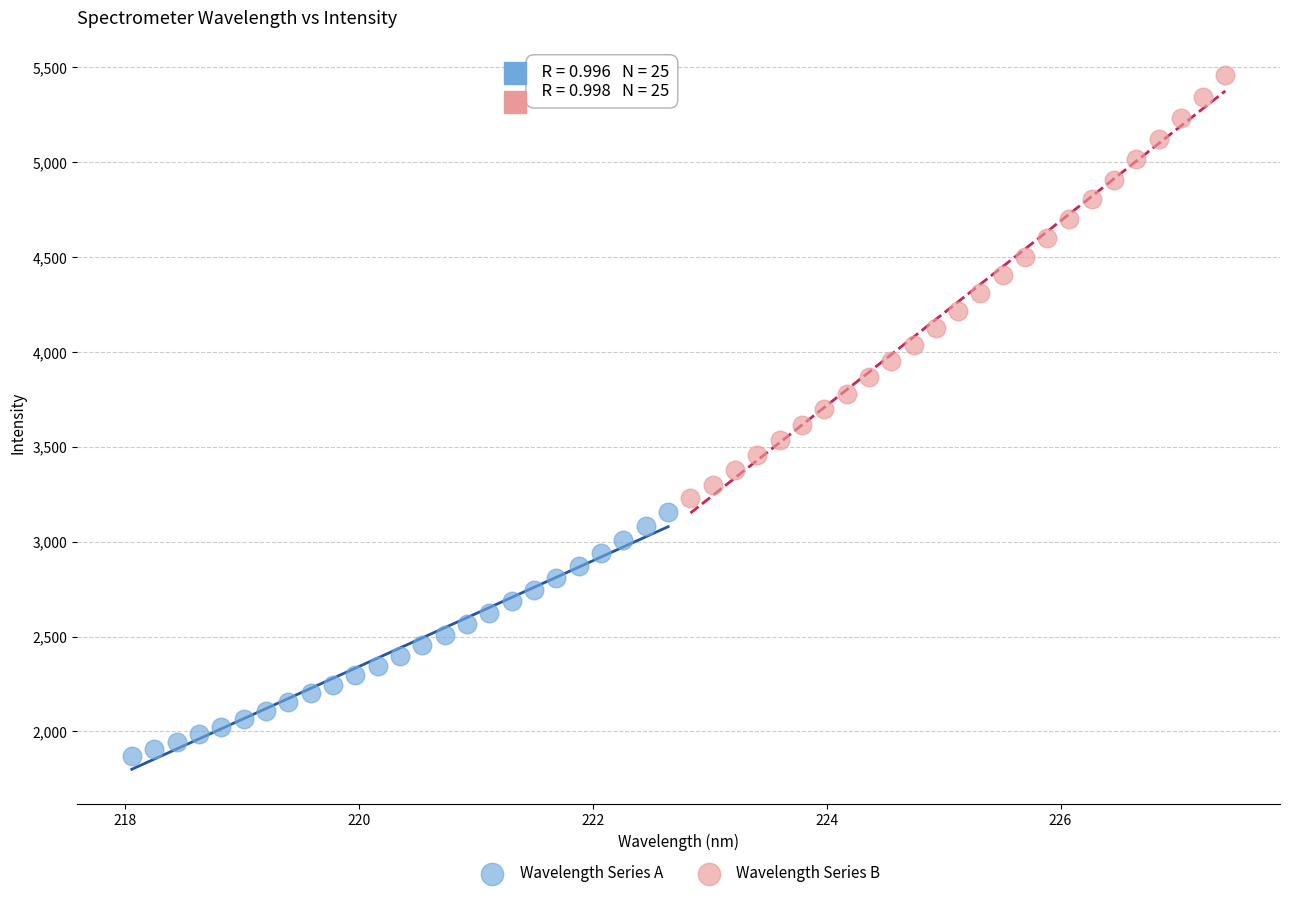

Which series reaches the minimum Y coordinate?

Wavelength Series A